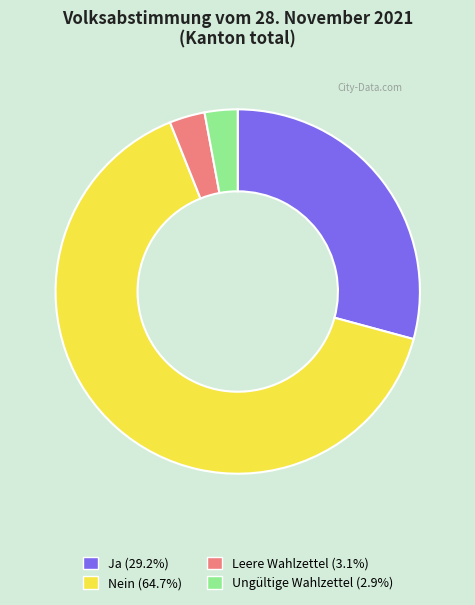

Is there any slice that represents more than half of the pie?

Yes